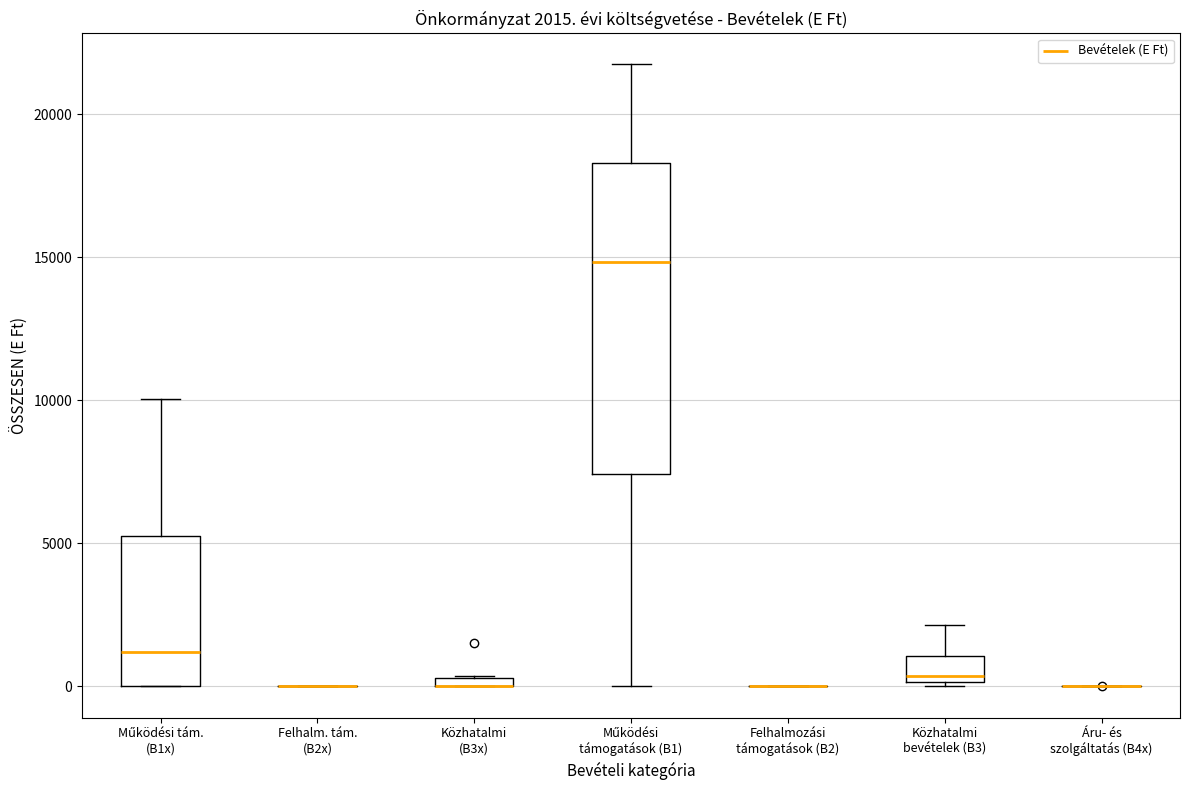

Comparing the boxes themselves (not the whiskers), which one is the tallest?

Működési támogatások (B1)